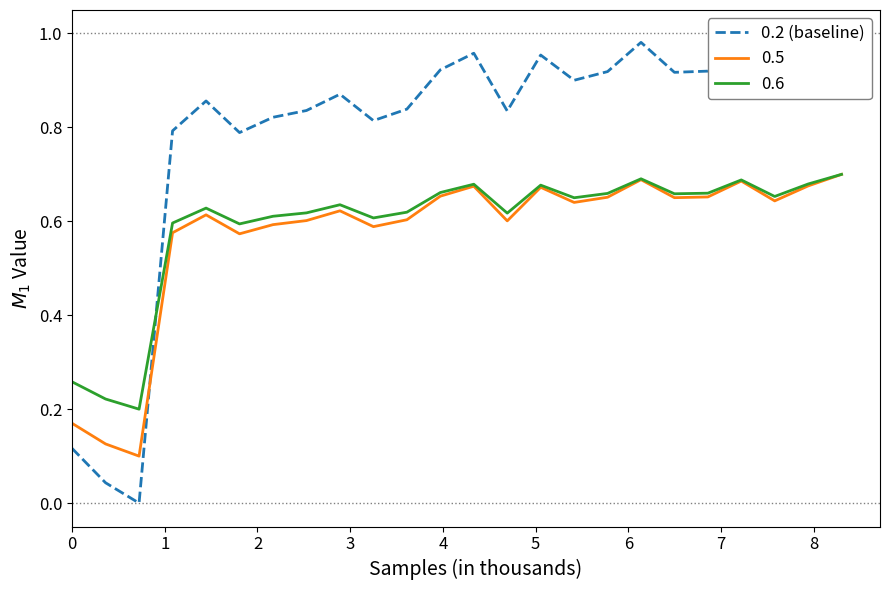

What is the maximum value shown in the chart?

1.0